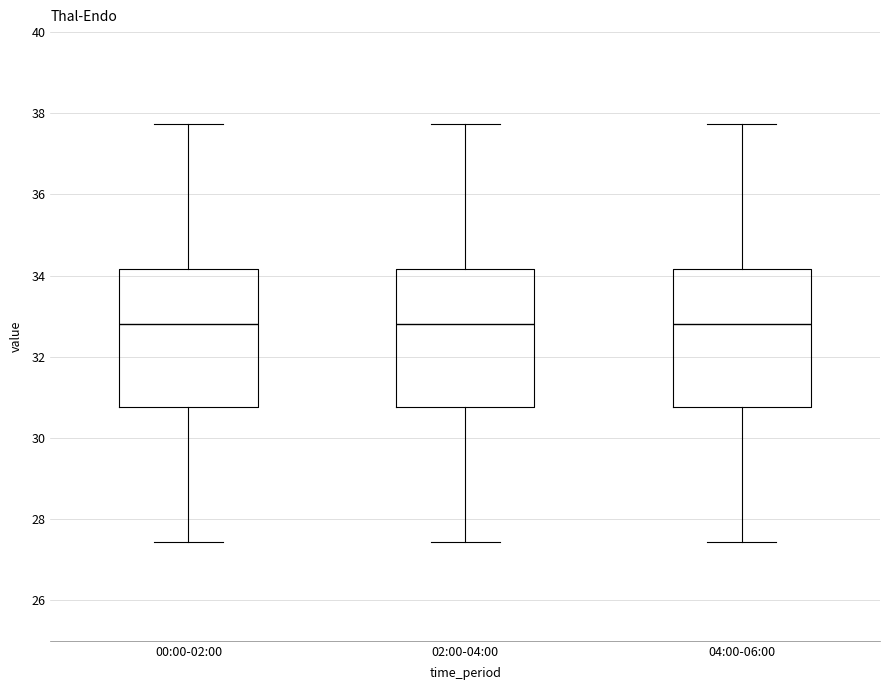

Reading left to right, transcribe this box plot: for each box, give where its median line is, the range the box spans, and where its two whiskers end, as read against the y-axis. The values are not printed on the chart, so give them approximately, as read against the axis.

00:00-02:00: median 32.8, box 30.8 to 34.2, whiskers 27.4 to 37.8
02:00-04:00: median 32.8, box 30.8 to 34.2, whiskers 27.4 to 37.8
04:00-06:00: median 32.8, box 30.8 to 34.2, whiskers 27.4 to 37.8